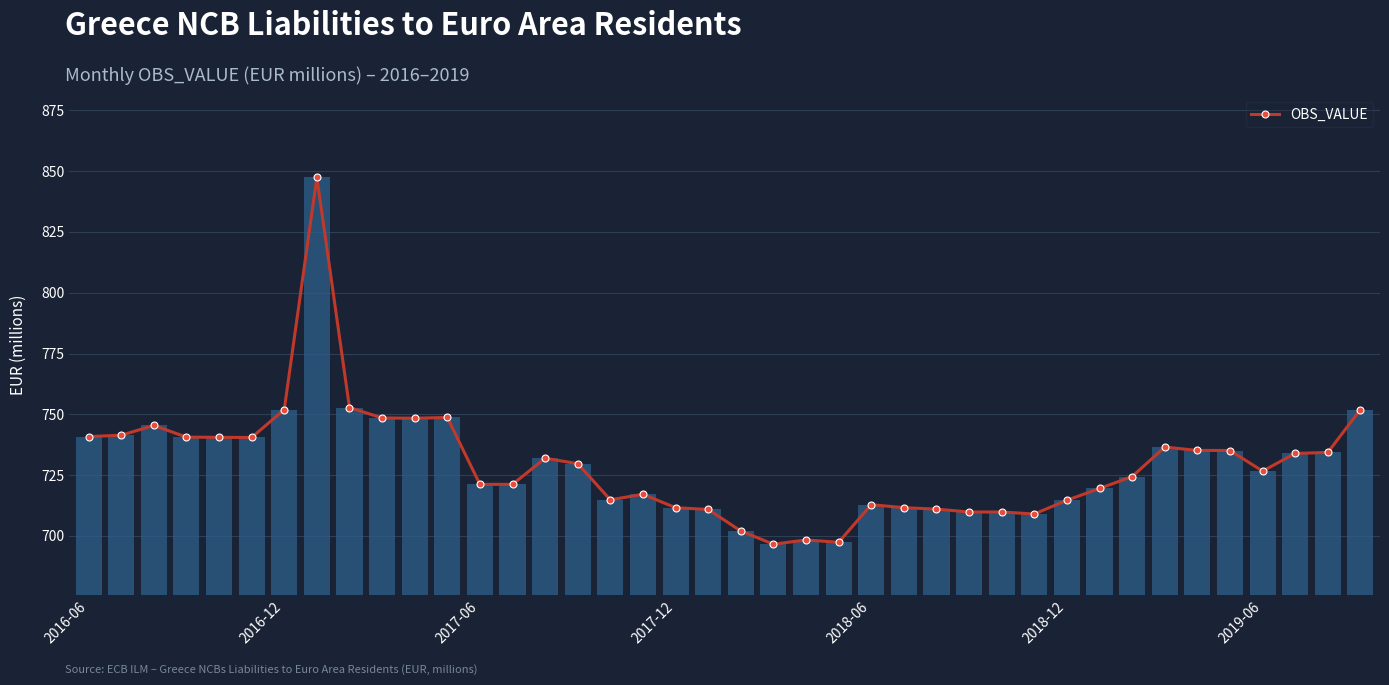

What is the difference between the second highest and second lowest values?

55.4